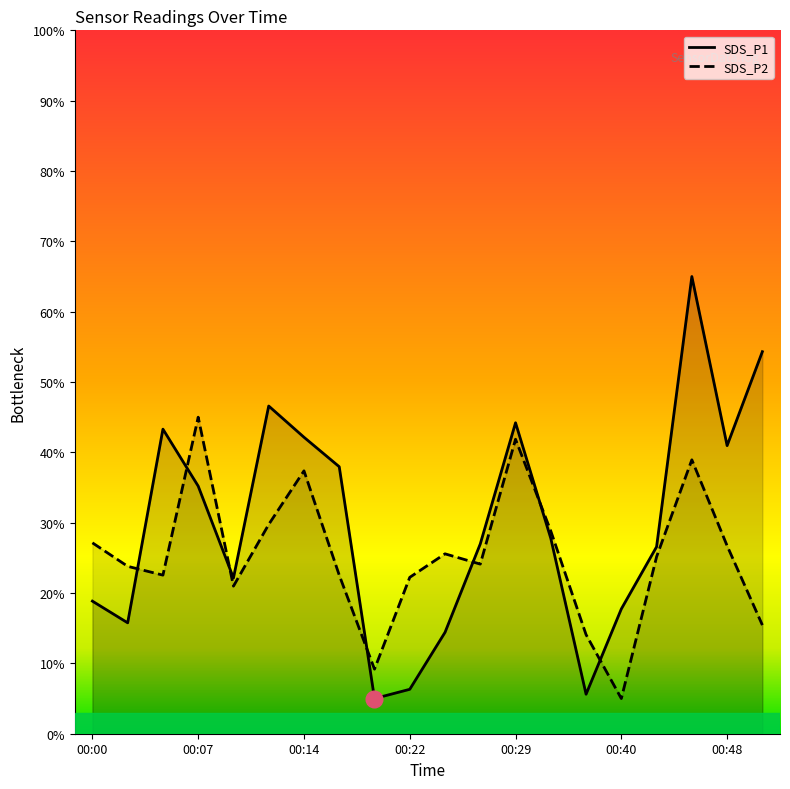

List the series in order of their peak value, lowest first.

SDS_P2, SDS_P1